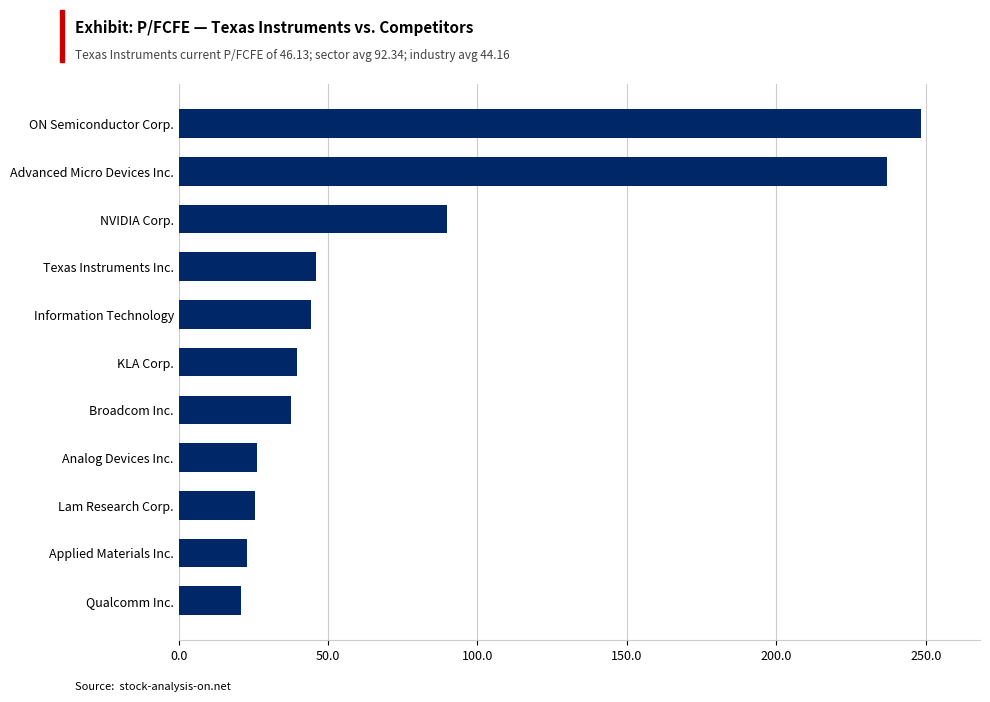

The value at ON Semiconductor Corp. is 62.2. True or false?

False